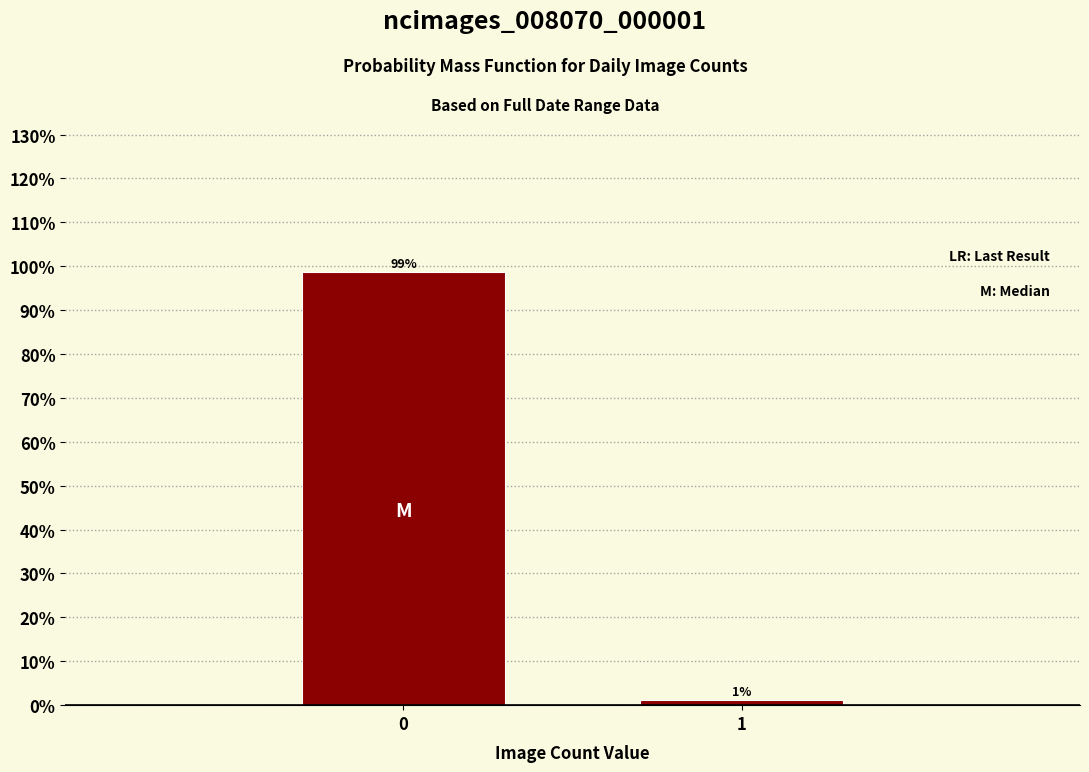

List the labels in order of value, smallest first.

1, 0